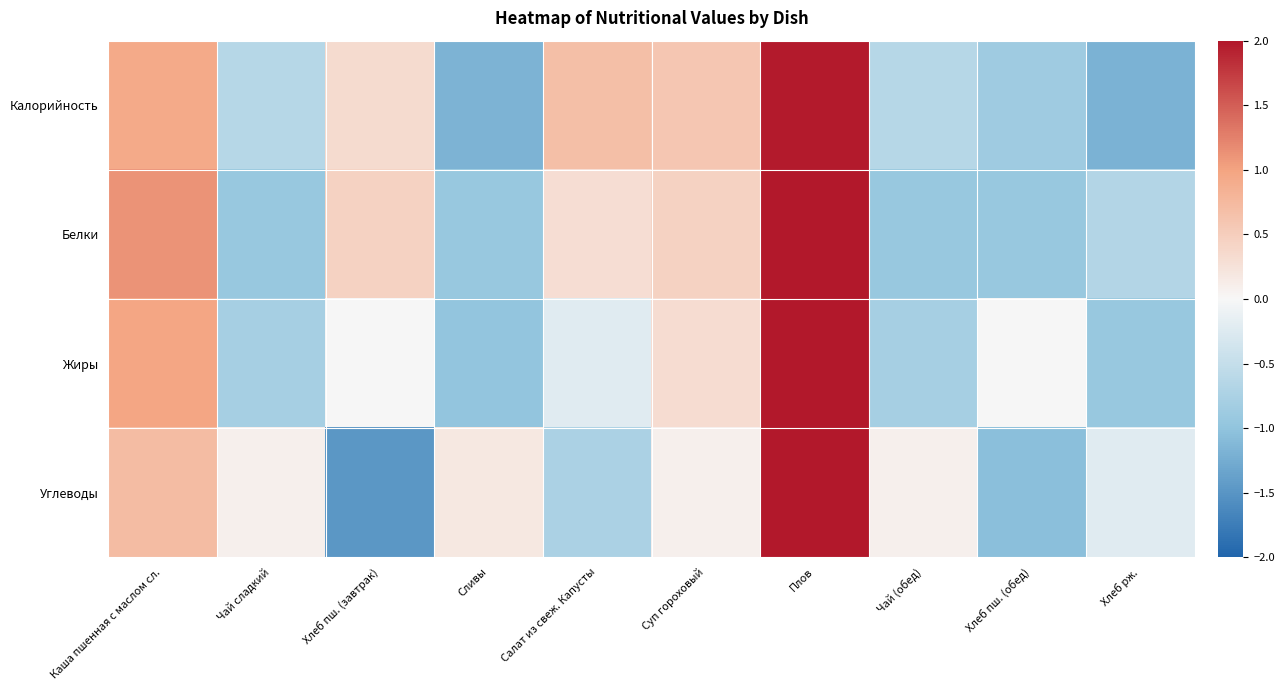

Reading right to left, extract all data points from this chart.

Калорийность: Хлеб рж.=-1.2	Хлеб пш. (обед)=-0.9	Чай (обед)=-0.6	Плов=2.0	Суп гороховый=0.6	Салат из свеж. Капусты=0.7	Сливы=-1.2	Хлеб пш. (завтрак)=0.3	Чай сладкий=-0.6	Каша пшенная с маслом сл.=0.9
Белки: Хлеб рж.=-0.7	Хлеб пш. (обед)=-0.9	Чай (обед)=-0.9	Плов=2.1	Суп гороховый=0.4	Салат из свеж. Капусты=0.3	Сливы=-0.9	Хлеб пш. (завтрак)=0.4	Чай сладкий=-0.9	Каша пшенная с маслом сл.=1.1
Жиры: Хлеб рж.=-0.9	Хлеб пш. (обед)=-0.0	Чай (обед)=-0.8	Плов=2.4	Суп гороховый=0.3	Салат из свеж. Капусты=-0.2	Сливы=-1.0	Хлеб пш. (завтрак)=-0.0	Чай сладкий=-0.8	Каша пшенная с маслом сл.=1.0
Углеводы: Хлеб рж.=-0.2	Хлеб пш. (обед)=-1.1	Чай (обед)=0.1	Плов=2.4	Суп гороховый=0.1	Салат из свеж. Капусты=-0.7	Сливы=0.2	Хлеб пш. (завтрак)=-1.5	Чай сладкий=0.1	Каша пшенная с маслом сл.=0.7